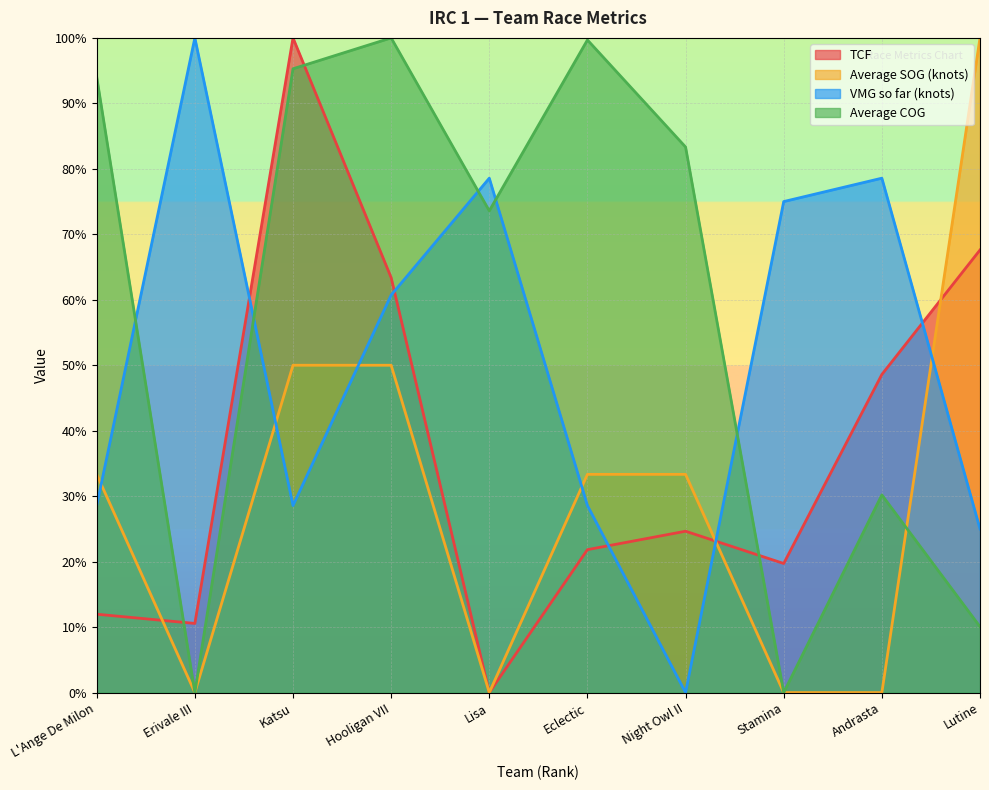

List the labels in order of TCF value, smallest first.

Lisa, Erivale III, L'Ange De Milon, Stamina, Eclectic, Night Owl II, Andrasta, Hooligan VII, Lutine, Katsu